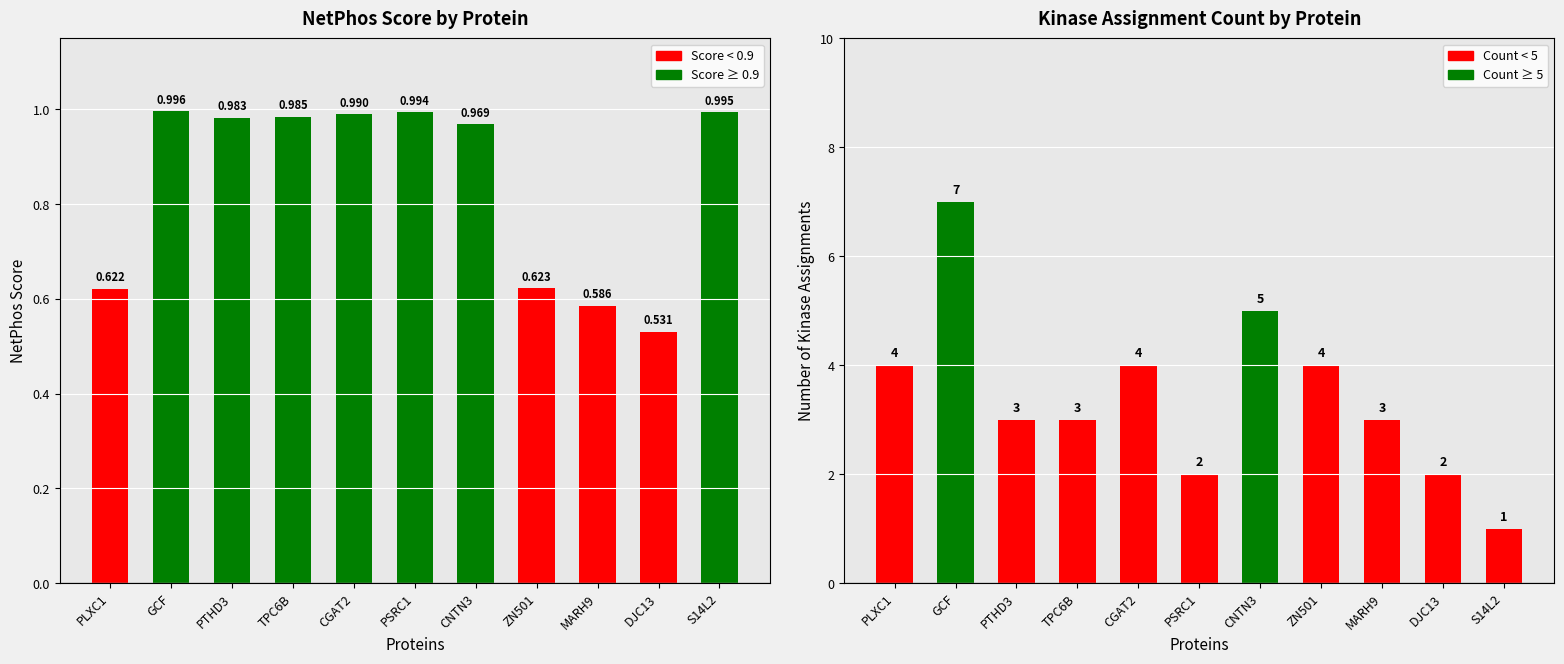

List the series in order of their overall mean, highest first.

Kinase Count, NetPhos Score